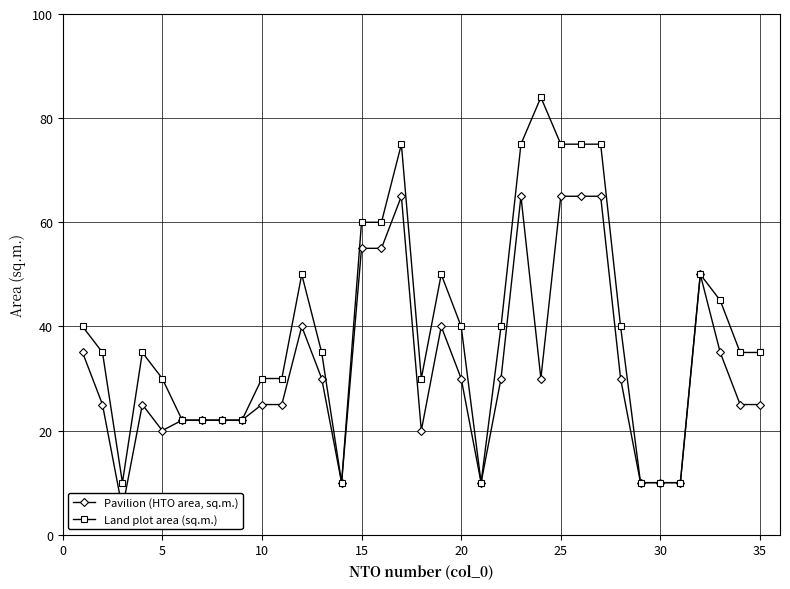

Is this an area chart (filled region under the line)?

No